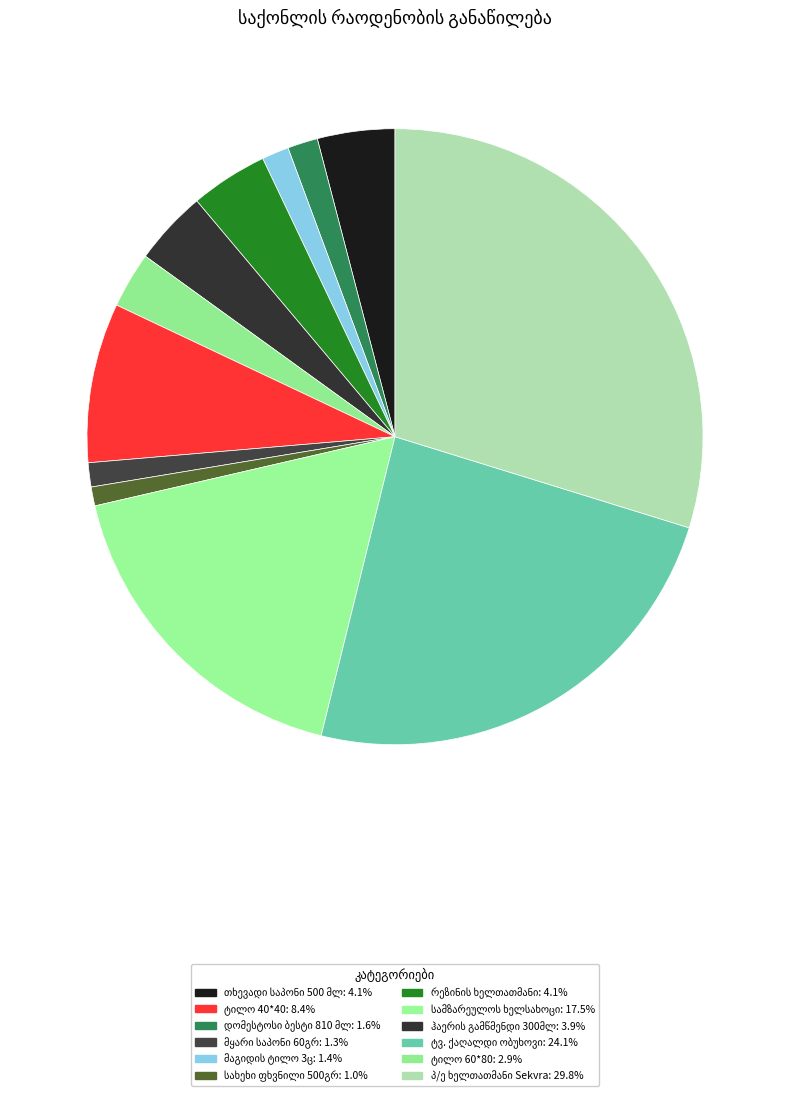

How many segments does this pie chart have?

12